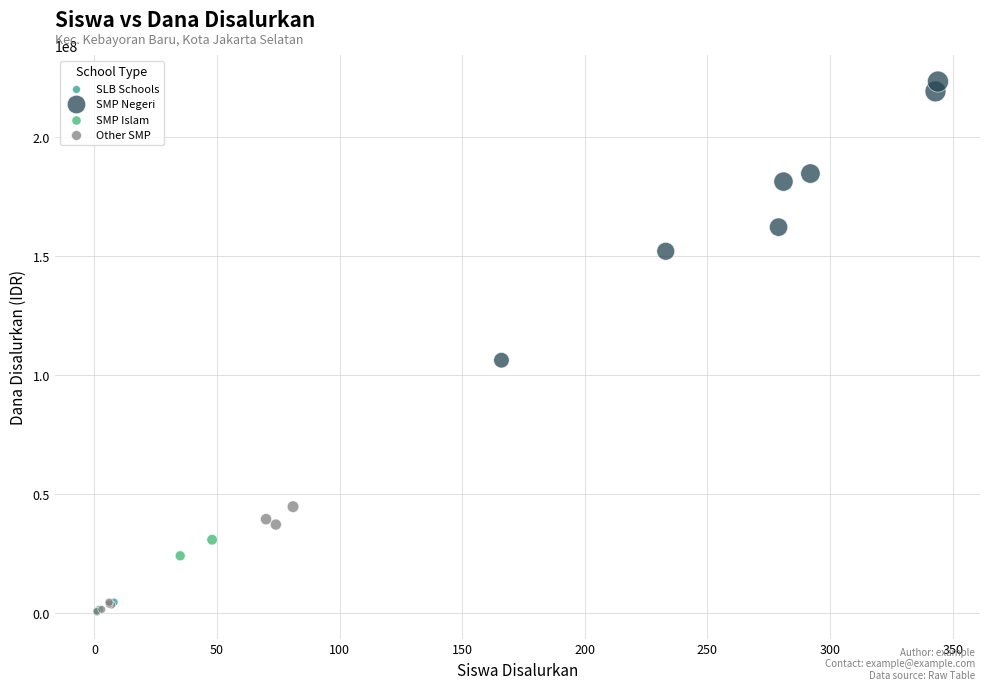

What are all the series names shown in the legend?

SLB Schools, SMP Negeri, SMP Islam, Other SMP